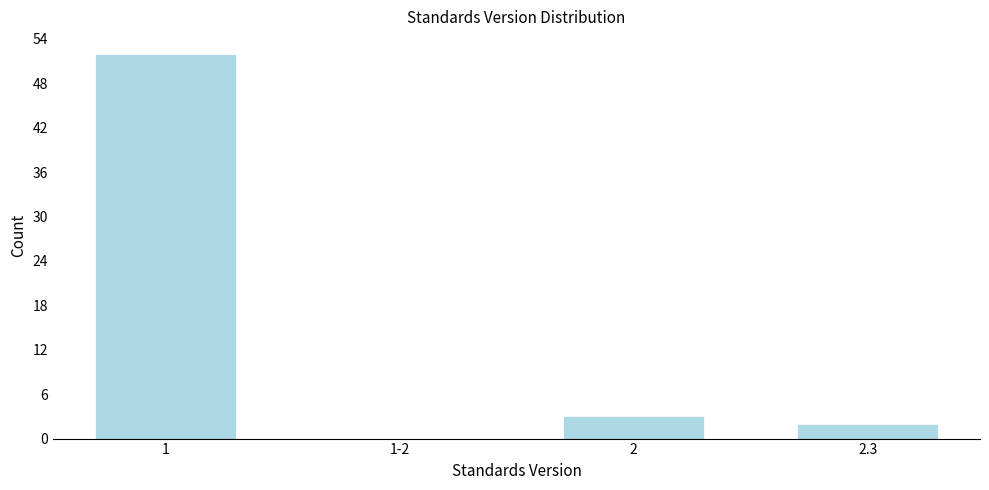

Reading left to right, list all the values displayed in this chart.

1=52	1-2=0	2=3	2.3=2